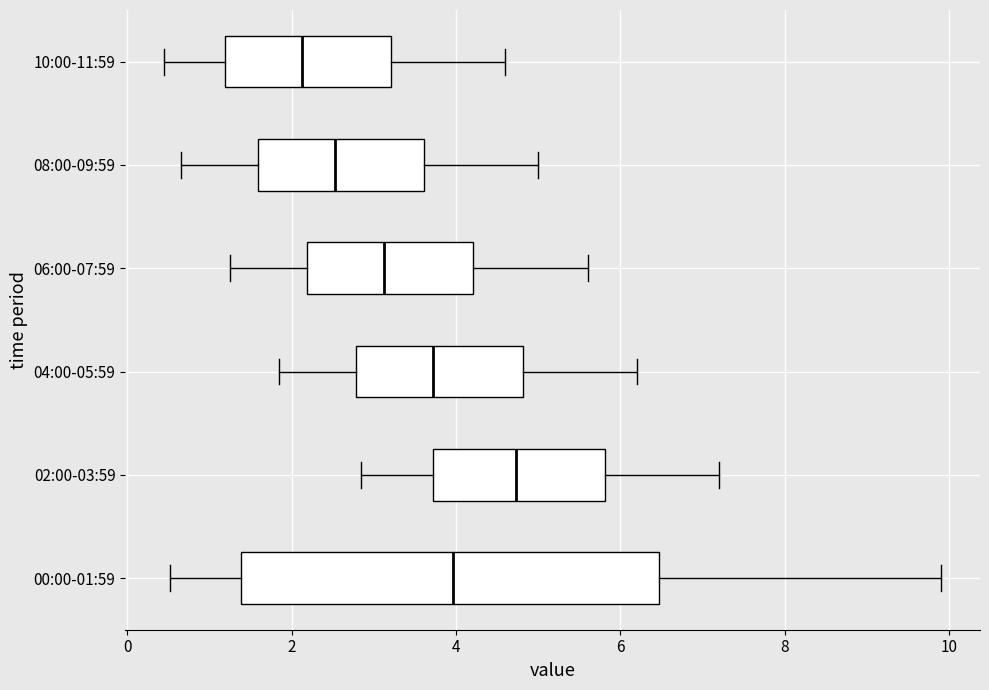

Comparing the boxes themselves (not the whiskers), which one is the widest?

00:00-01:59